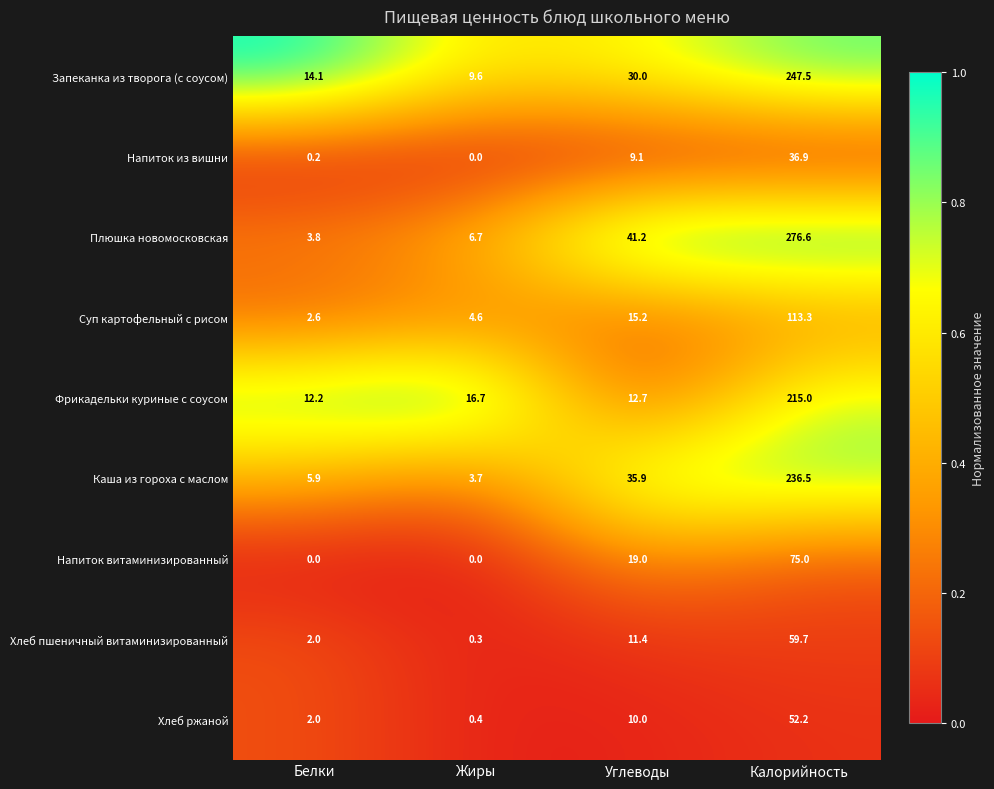

Which series has the largest total across all categories?

Плюшка новомосковская